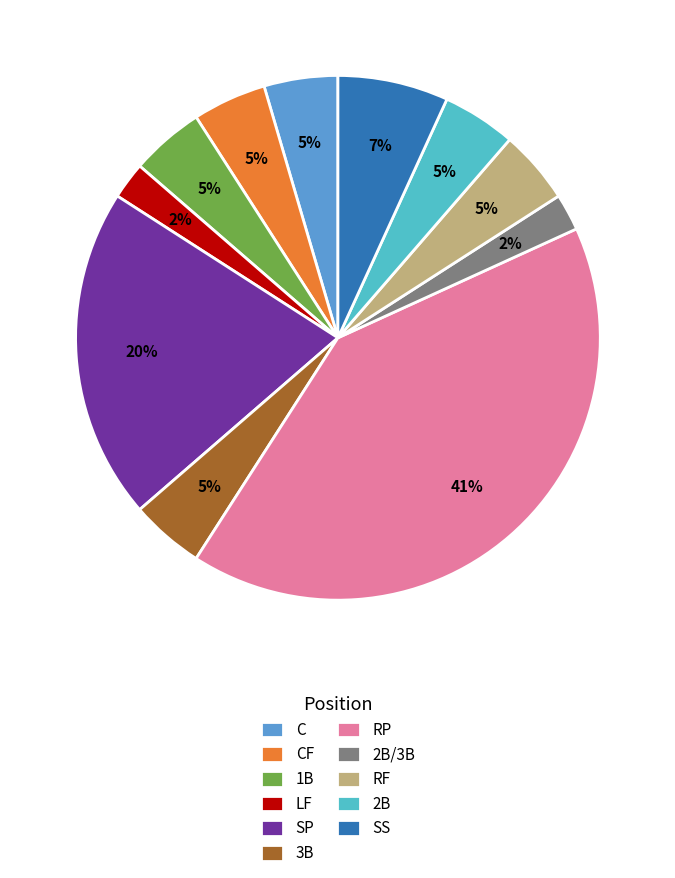

To the nearest percent, what portion does RF represent?

5%